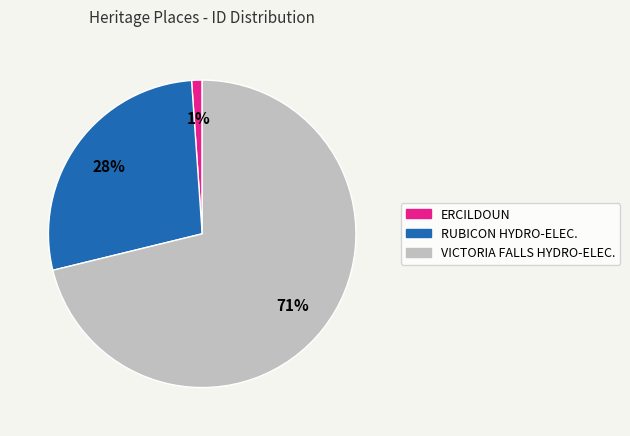

To the nearest percent, what is the average slice percentage?

33%